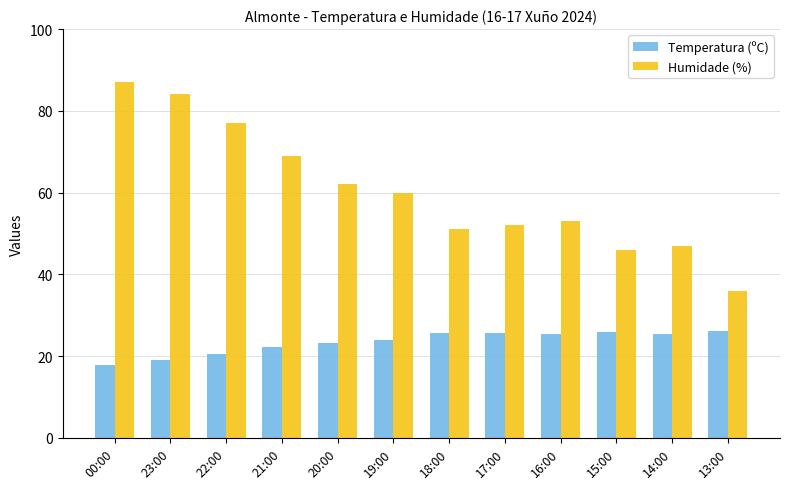

How many bars are there in each group?

2